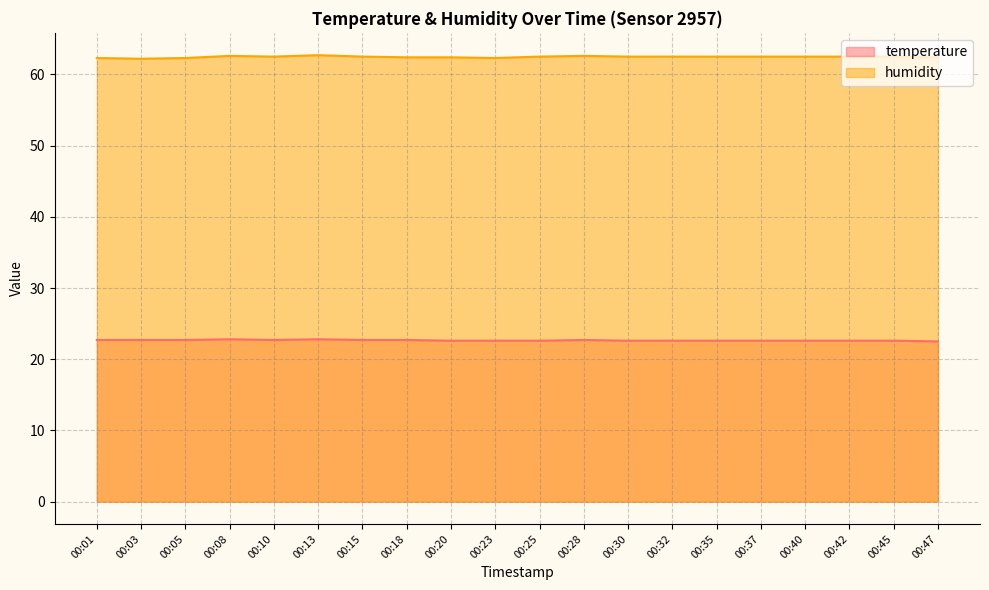

At how many categories does at least one series exceed 35?

20